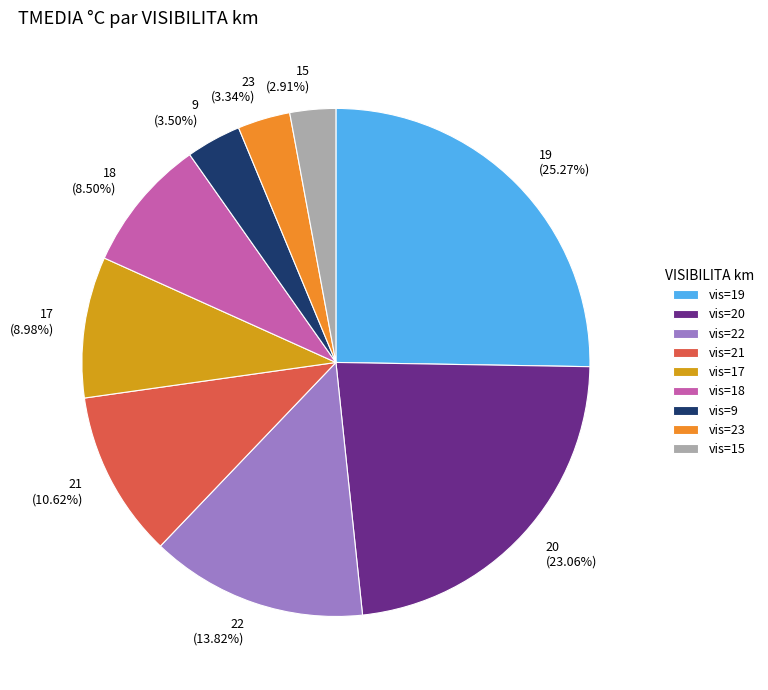

Is the sum of 23 (3.34%) and 15 (2.91%) greater than half?

No